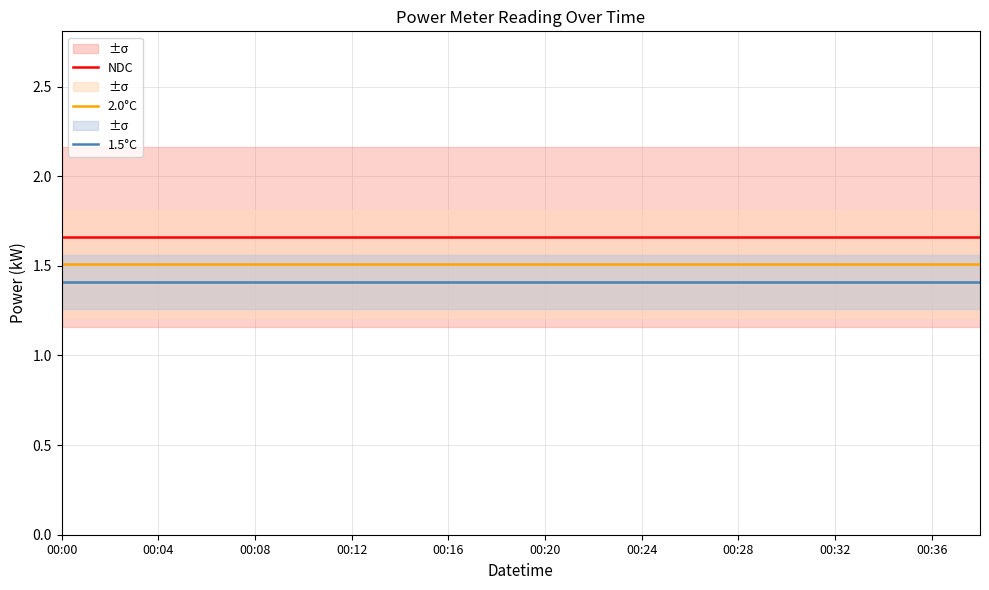

True or false: 1.5°C has a value of 0.4 at 00:08.

False